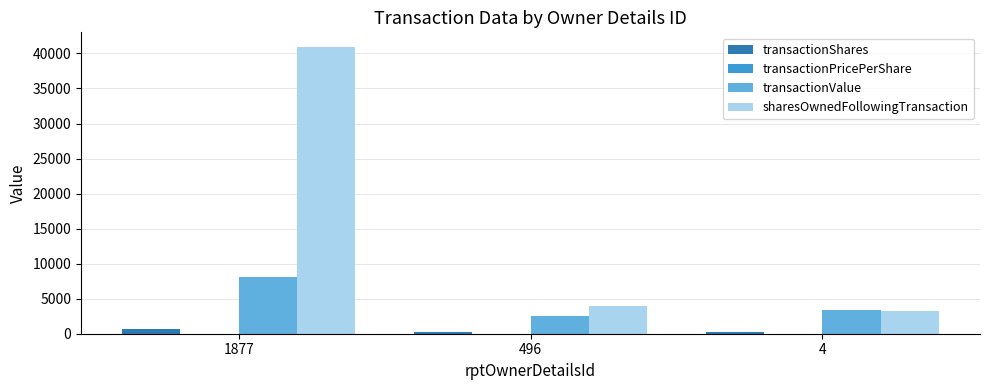

The value of sharesOwnedFollowingTransaction at 496 is 2431.2. True or false?

False